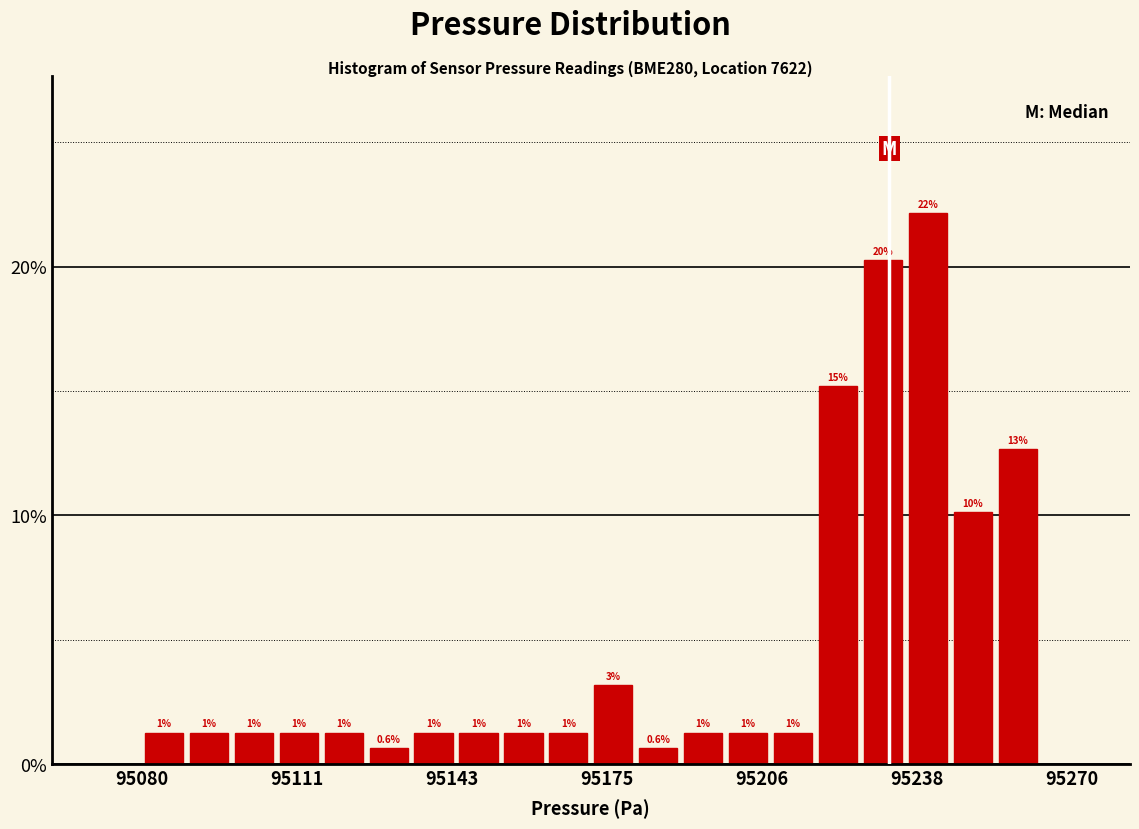

Around what value on the x-axis is the tallest bar? Give the approximate position of its centre, as read against the axis.

95240